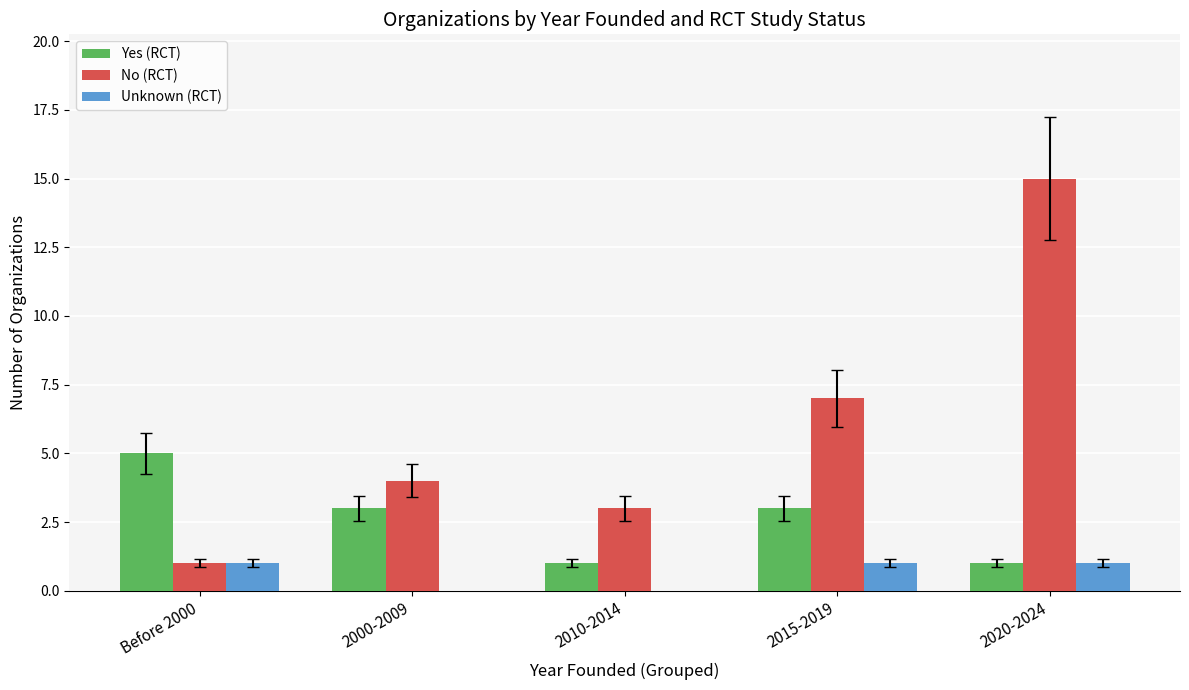

Are the bars horizontal?

No